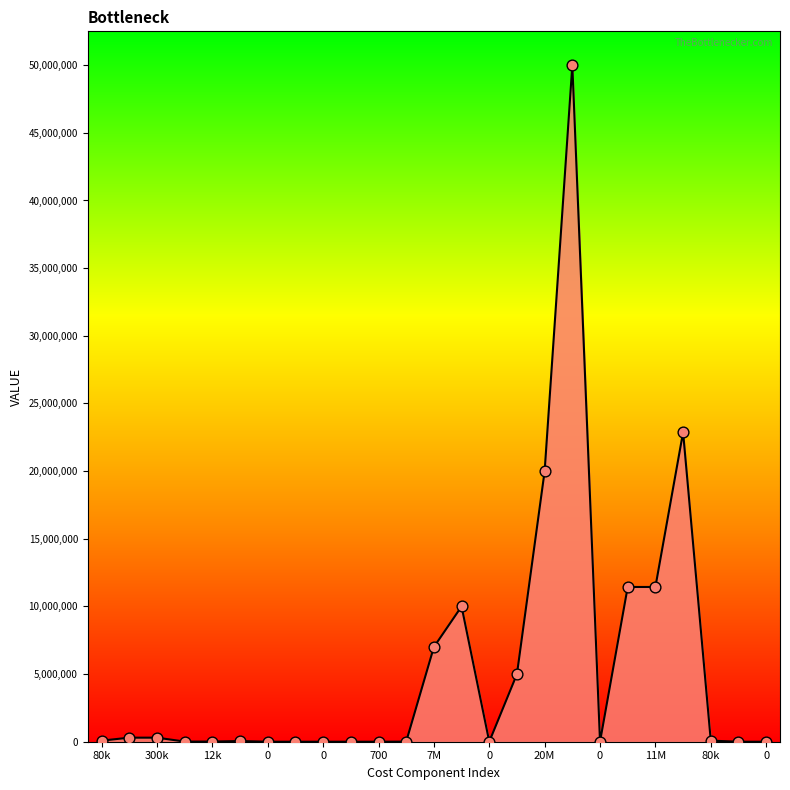

What is the greatest value displayed?

50000000